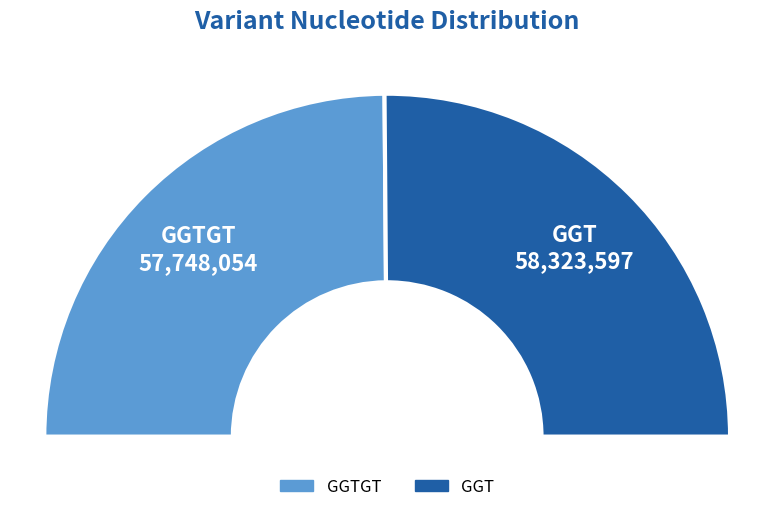

What is the total percentage of GGT and GGTGT?

100.0%